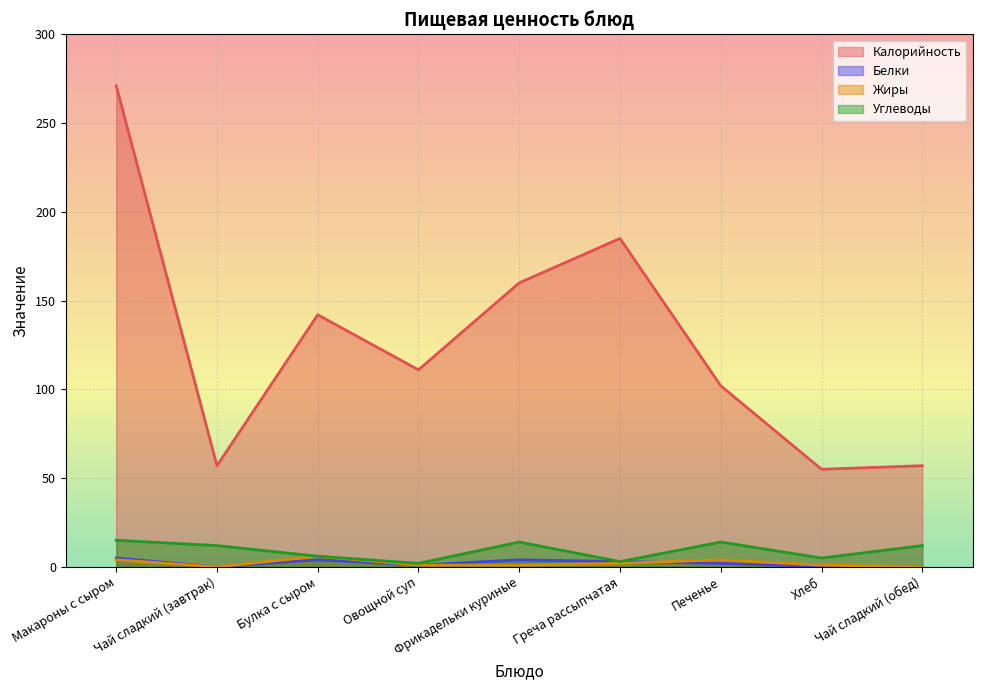

At how many categories does at least one series exceed 157?

3